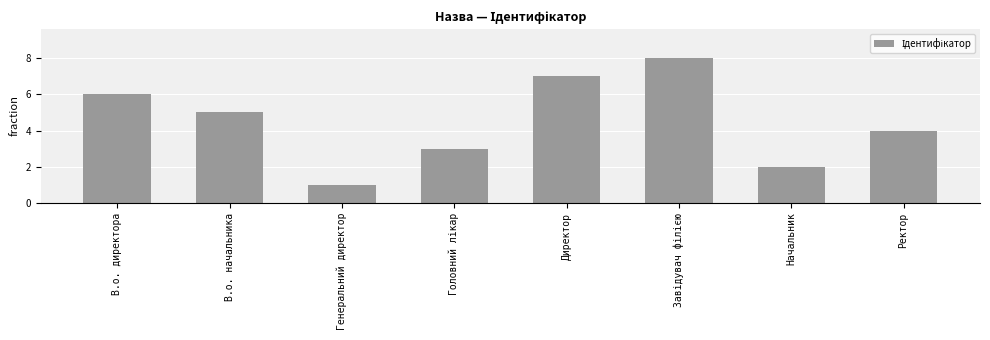

Which has a higher value, В.о. директора or Начальник?

В.о. директора